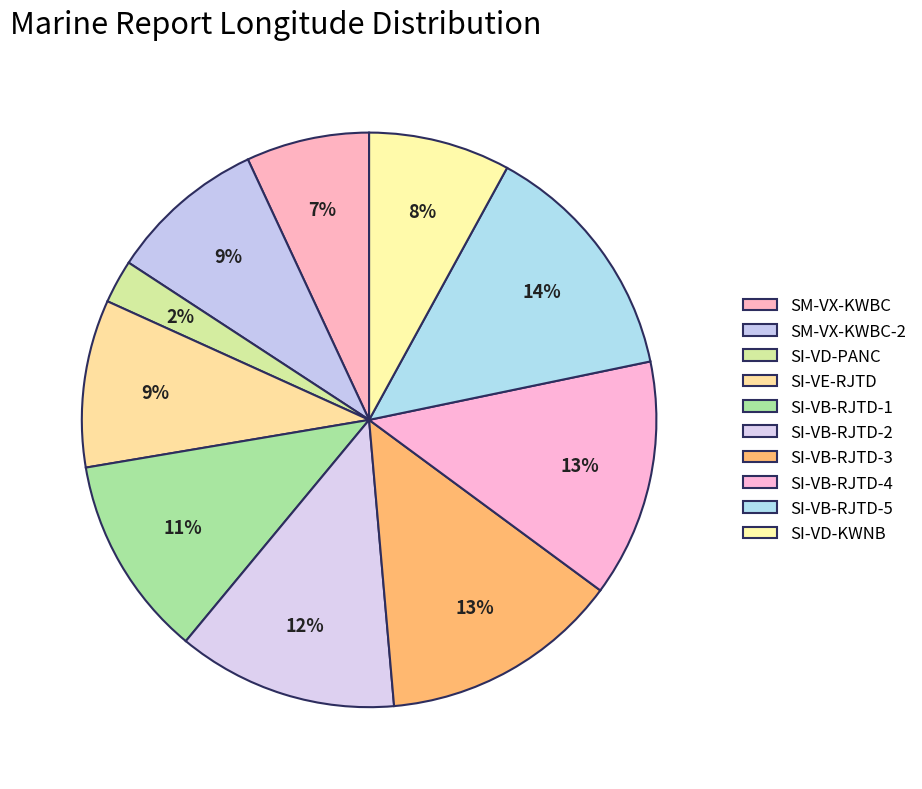

Is there any slice that represents more than half of the pie?

No